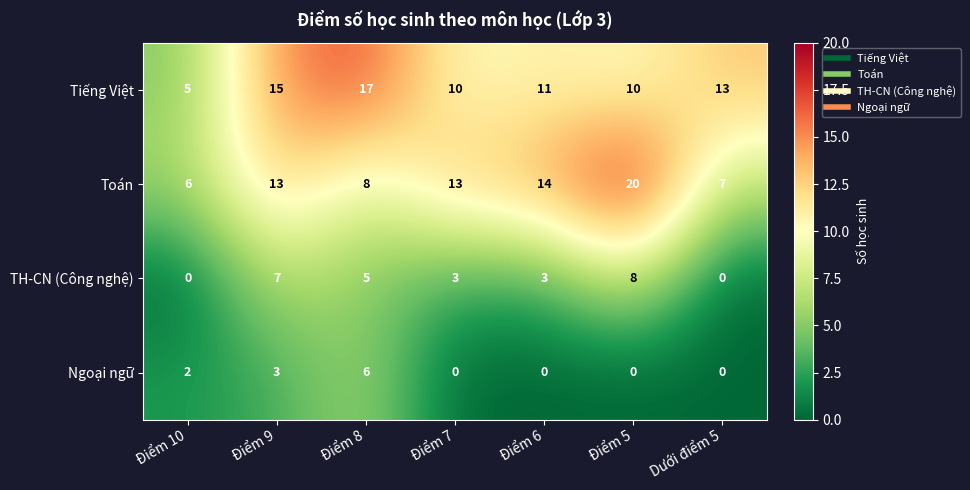

What is the maximum value shown in the chart?

20